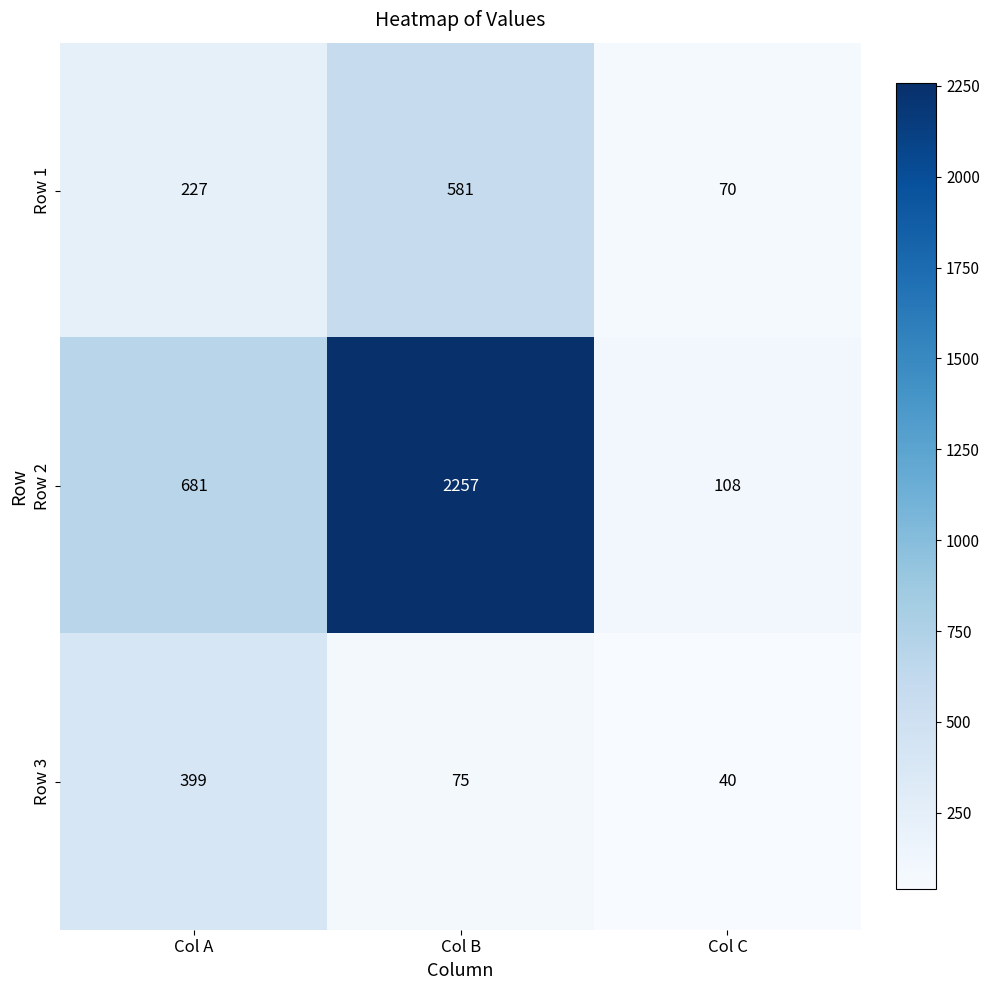

At which category is the sum across all series the highest?

Col B